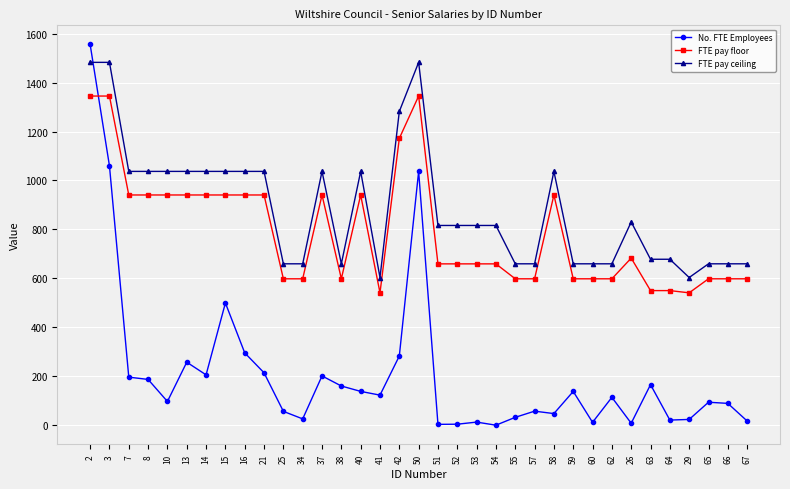

The FTE pay ceiling series shows 659.5 at 59. True or false?

True